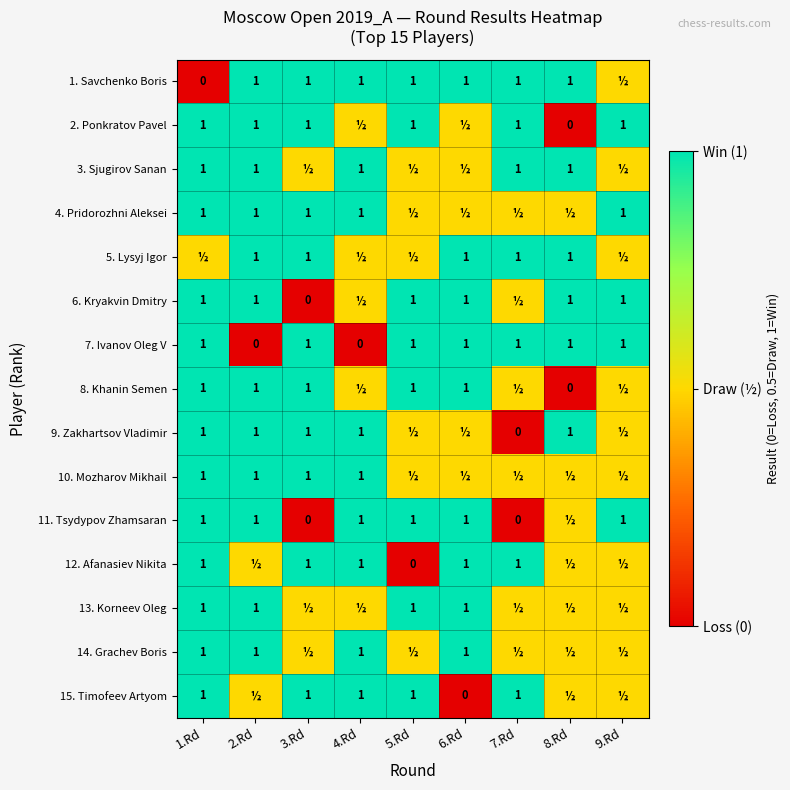

Is it true that 4. Pridorozhni Aleksei equals 0.2 at 2.Rd?

False